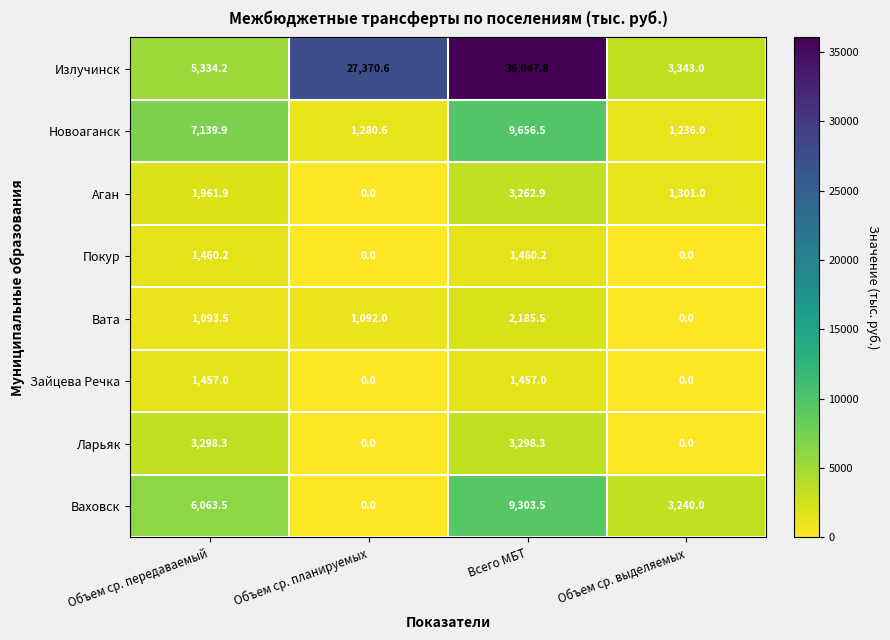

How many series are shown in this chart?

8